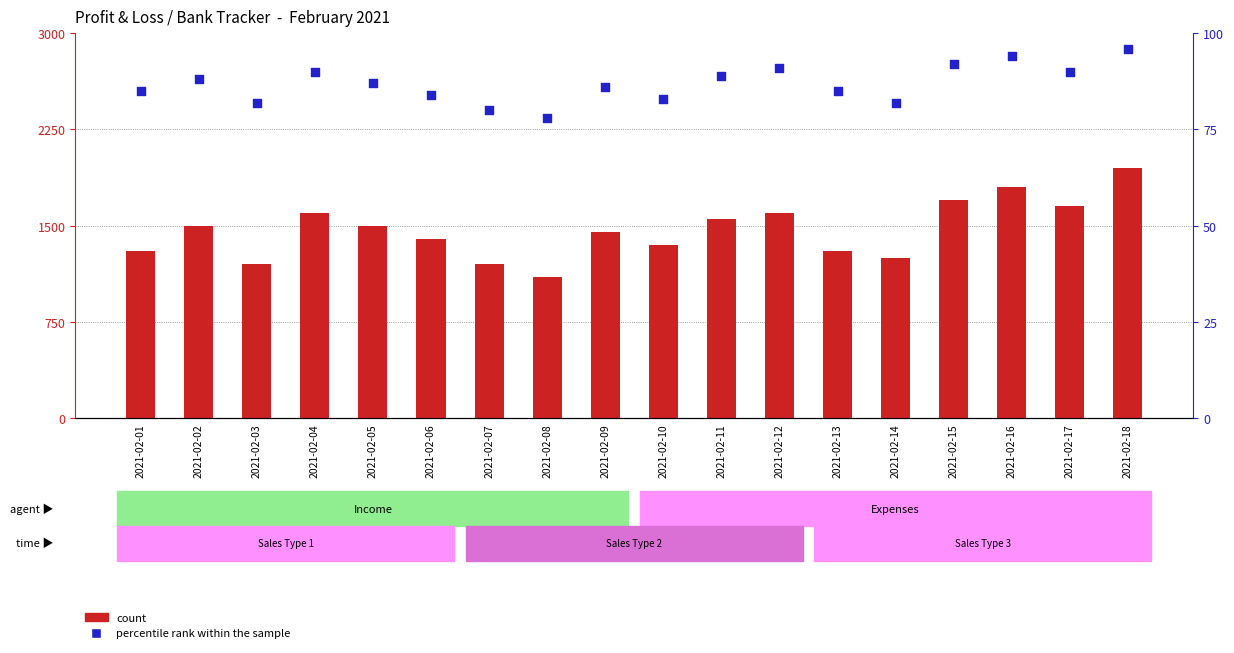

What is the total value across all series at 2021-02-13?

1385